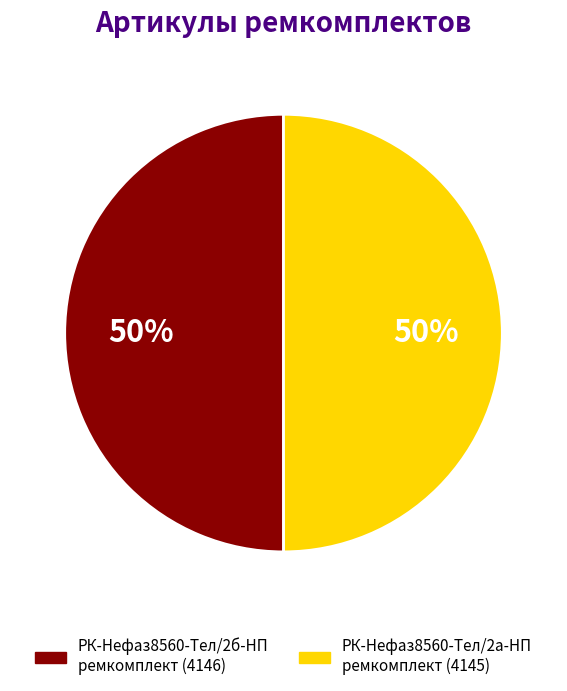

Count the number of slices in the pie.

2